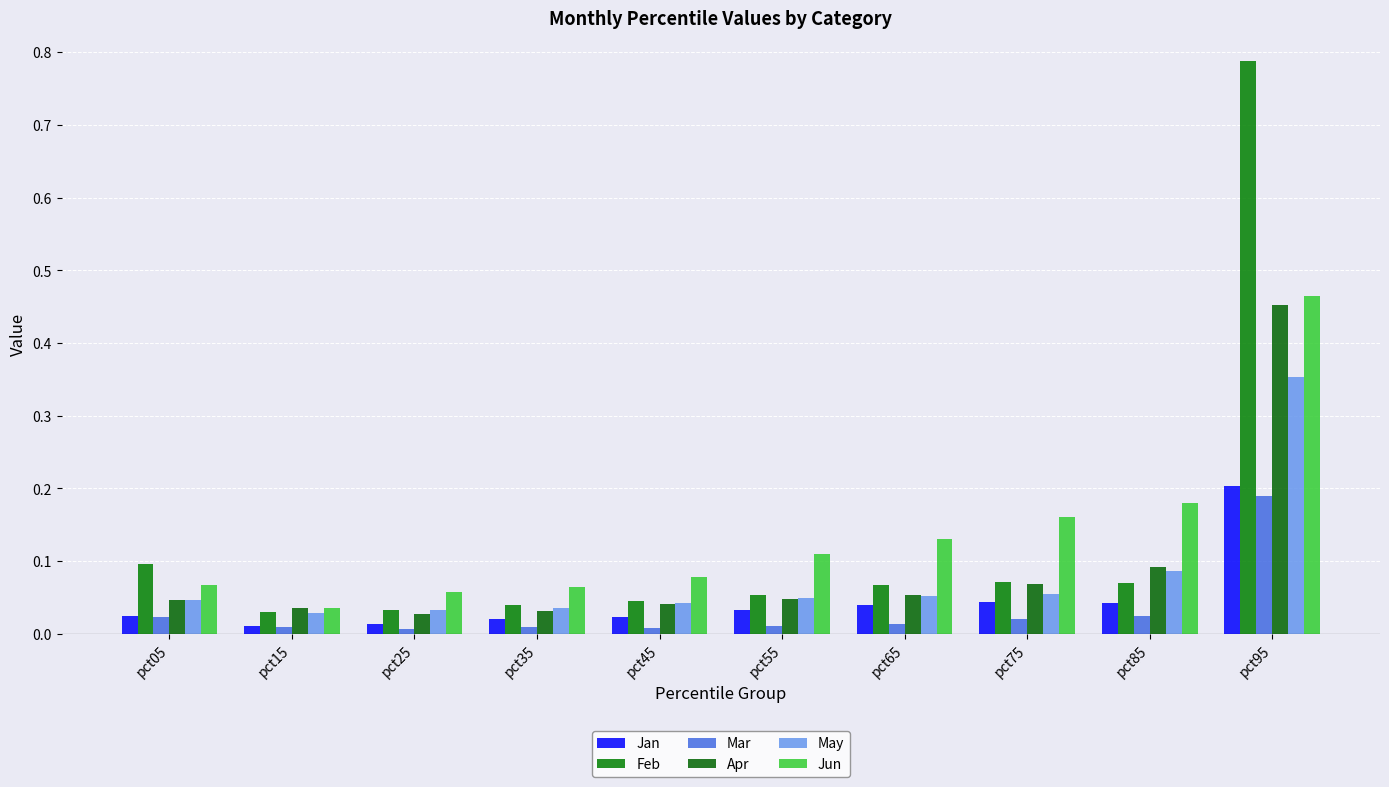

Are the bars grouped side by side (vs. stacked)?

Yes